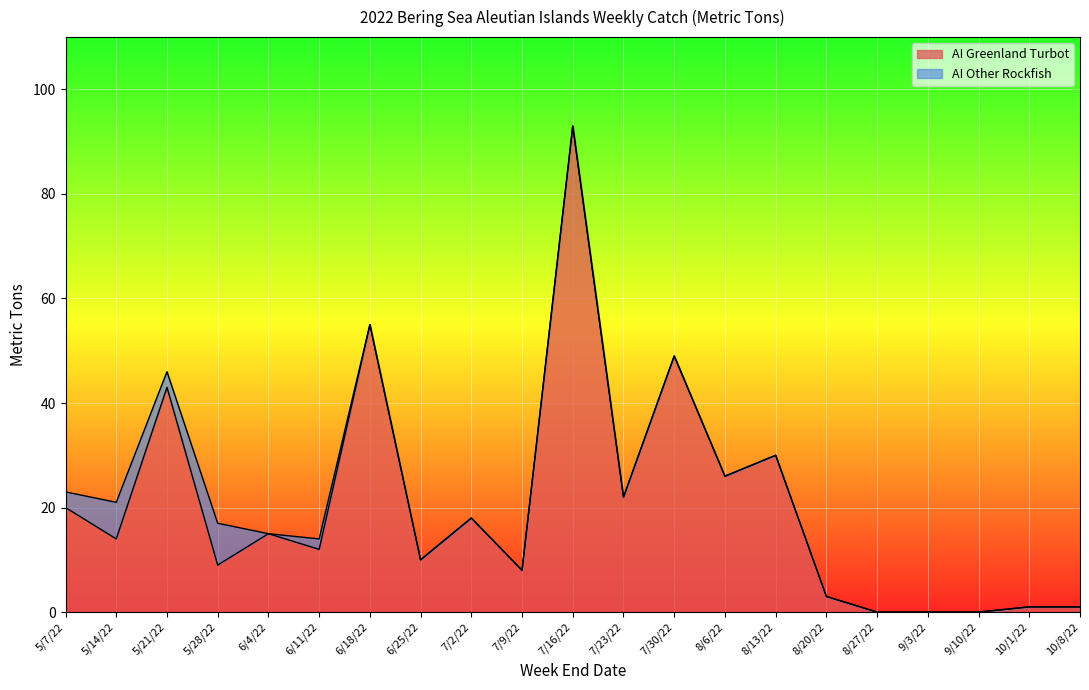

List the labels in order of value, largest first.

7/16/22, 6/18/22, 7/30/22, 5/21/22, 8/13/22, 8/6/22, 7/23/22, 5/7/22, 7/2/22, 6/4/22, 5/14/22, 6/11/22, 6/25/22, 5/28/22, 7/9/22, 8/20/22, 10/1/22, 10/8/22, 8/27/22, 9/3/22, 9/10/22